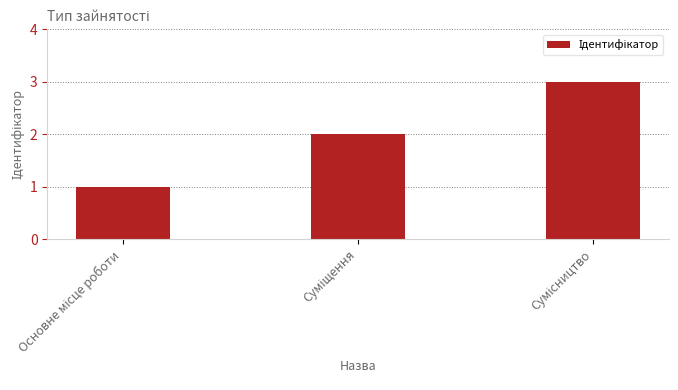

What is the sum of all values?

6